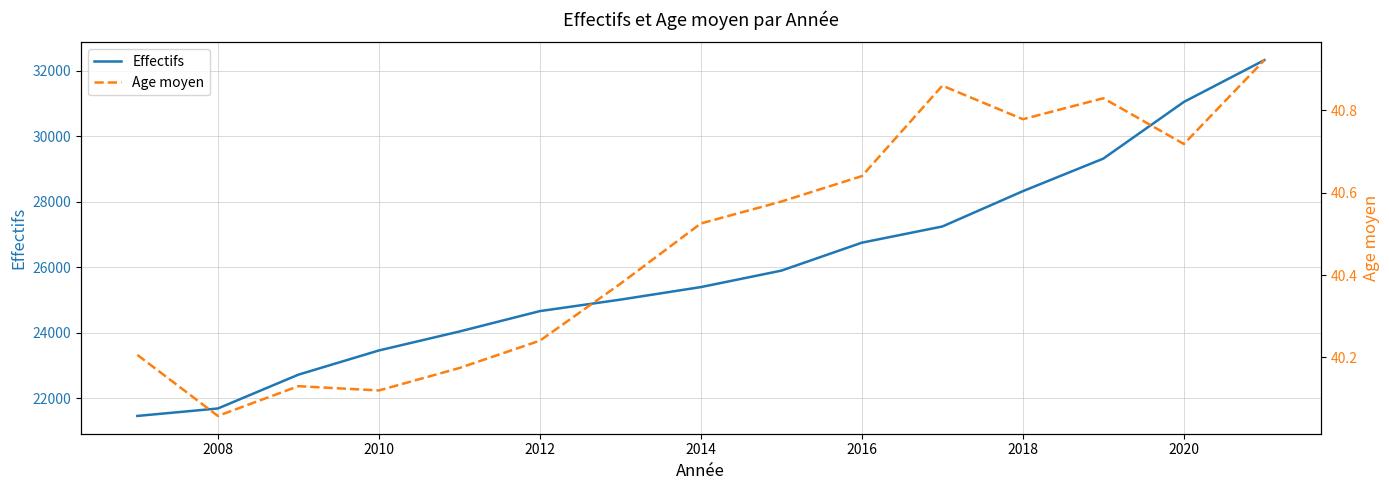

The Effectifs series shows 28326 at 2018. True or false?

True